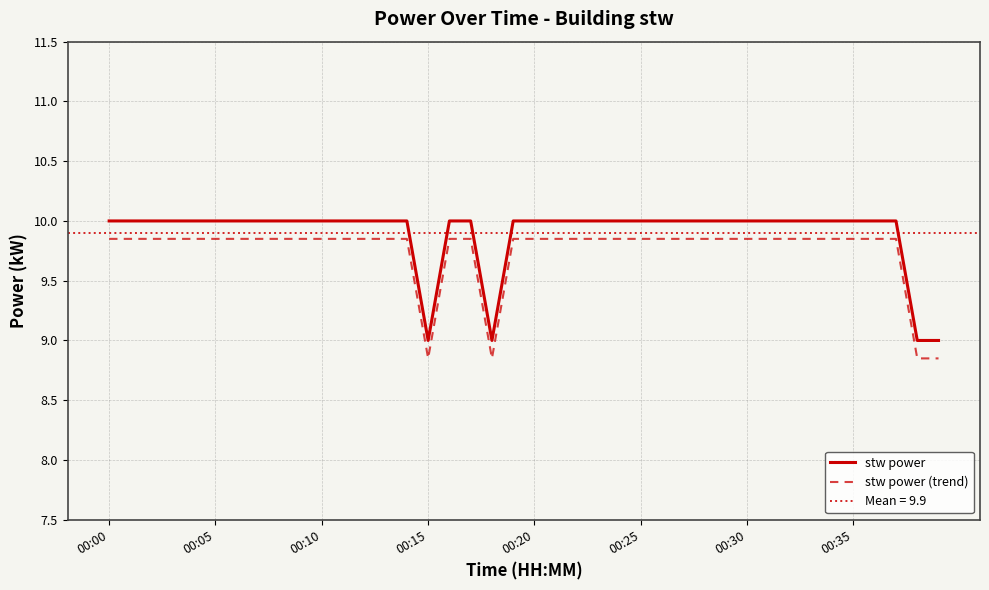

What is the maximum value for stw power?

10.0